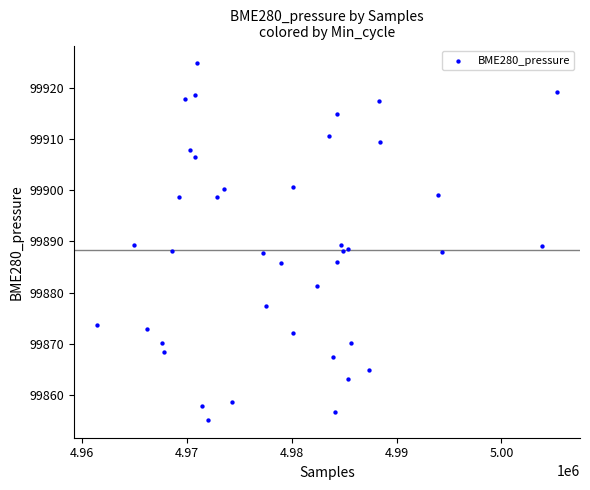

What is the range of X values (max minus min)?

43865.0